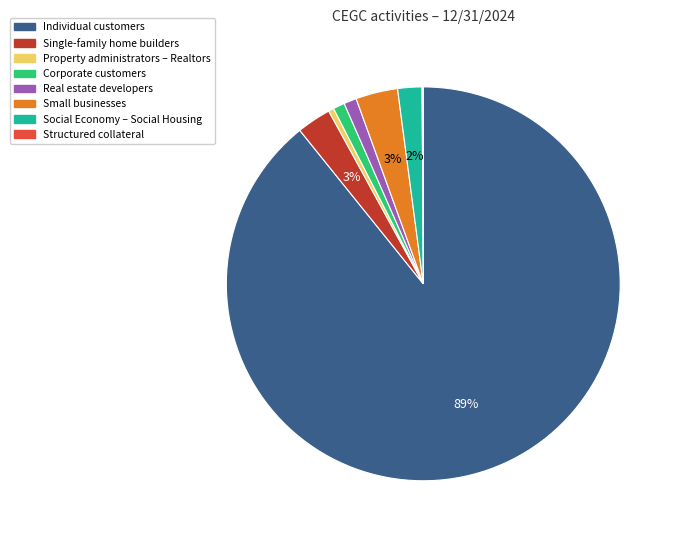

True or false: Individual customers accounts for 89% of the total.

True